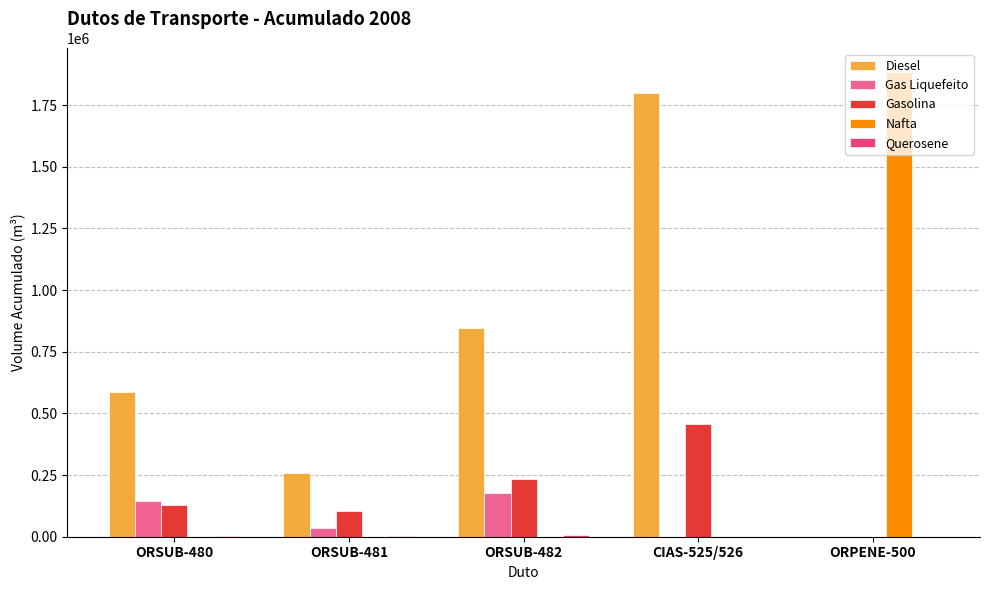

How many positive values does the Diesel series have?

4